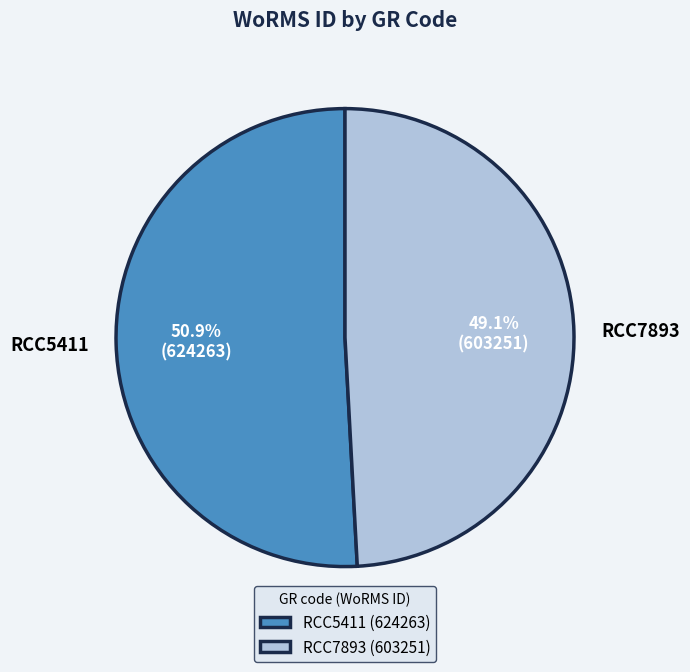

To the nearest percent, what is the combined percentage of RCC5411 and RCC7893?

100%